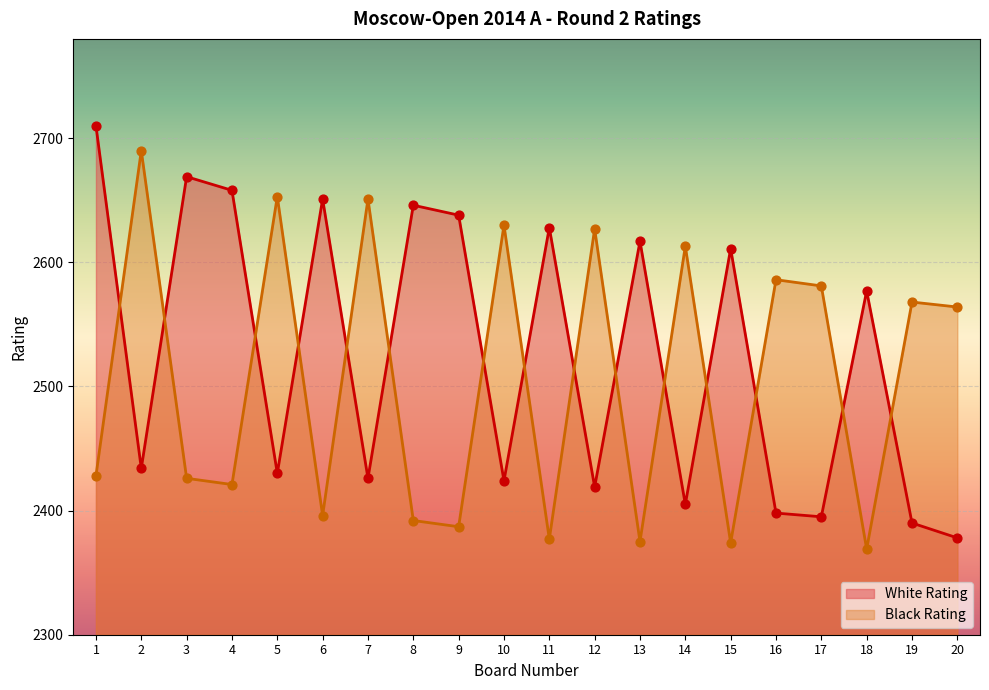

At how many categories does at least one series exceed 2702?

1